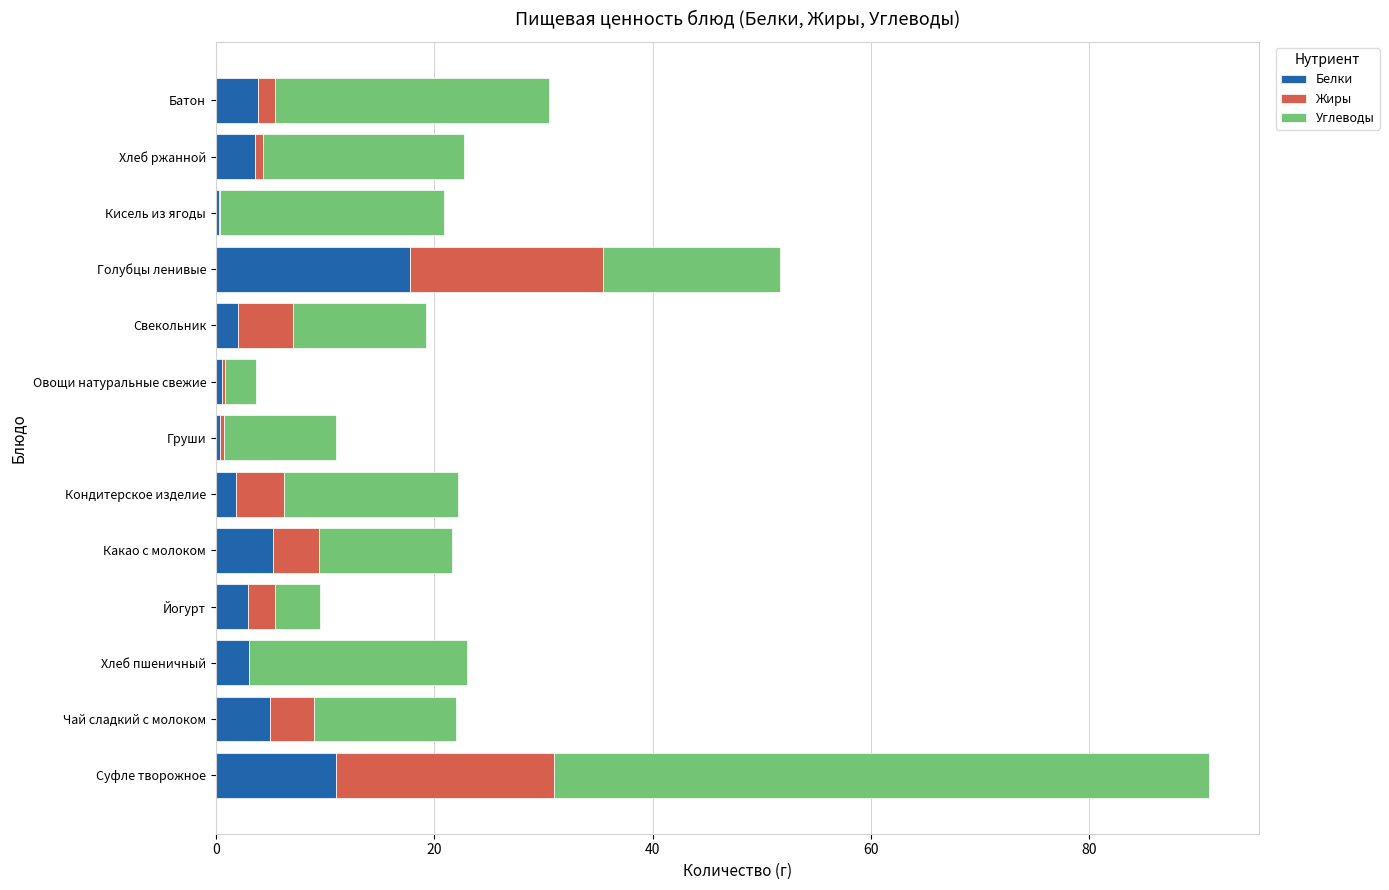

What is the maximum value for Белки?

17.8